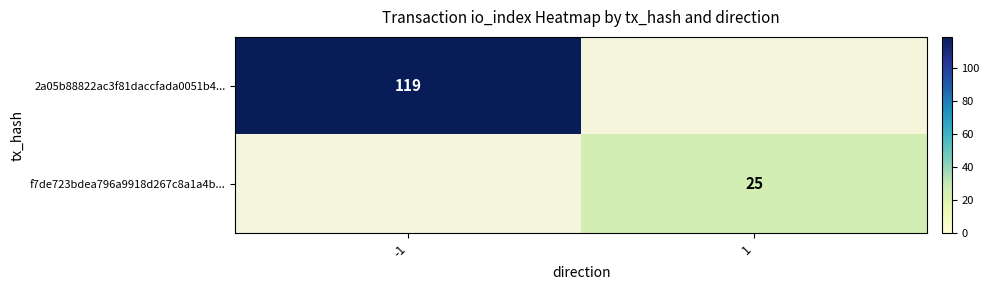

The 2a05b88822ac3f81daccfada0051b4... series shows 197 at -1. True or false?

False